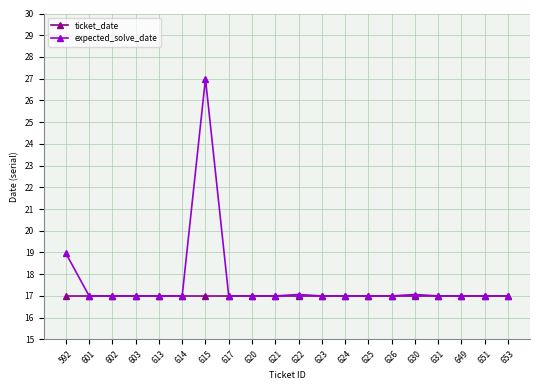

What is the minimum value shown in the chart?

17.0